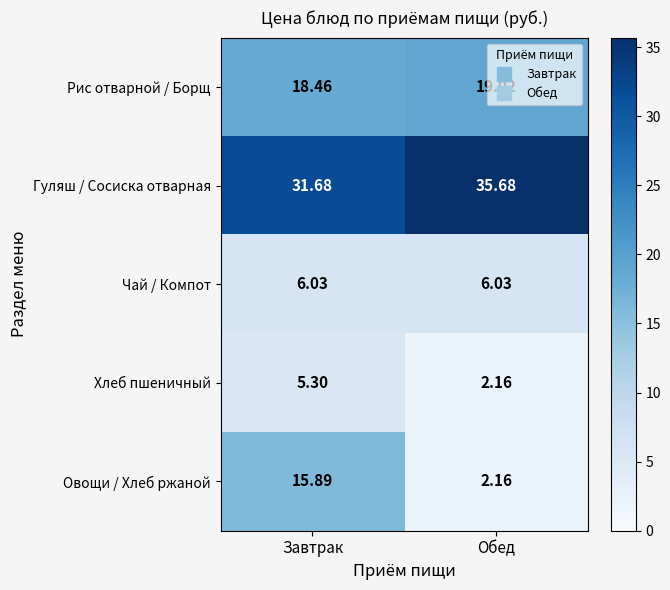

Rank the series by their maximum value, from lowest to highest.

Хлеб пшеничный, Чай / Компот, Овощи / Хлеб ржаной, Рис отварной / Борщ, Гуляш / Сосиска отварная